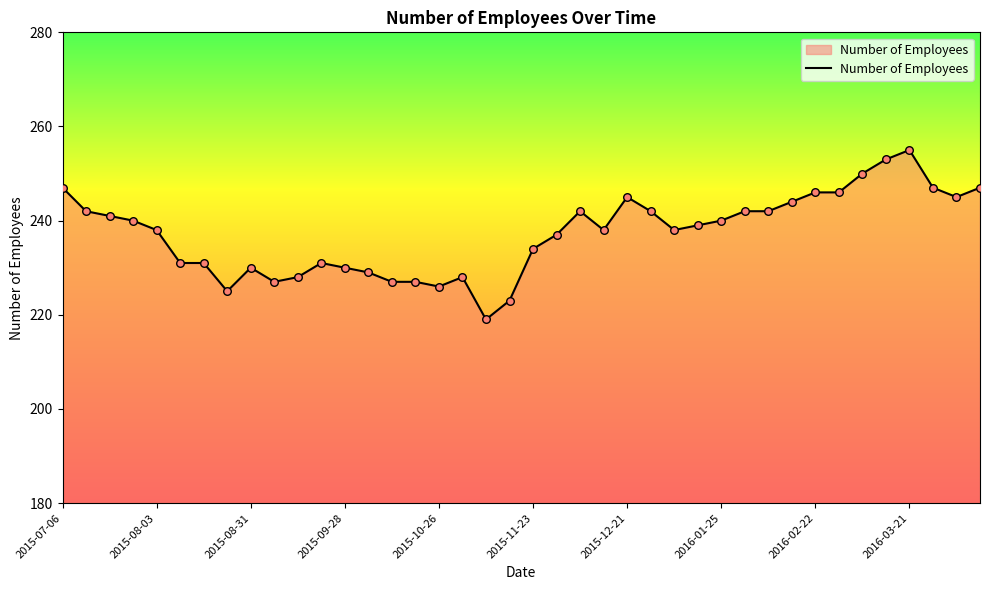

What is the greatest value displayed?

255